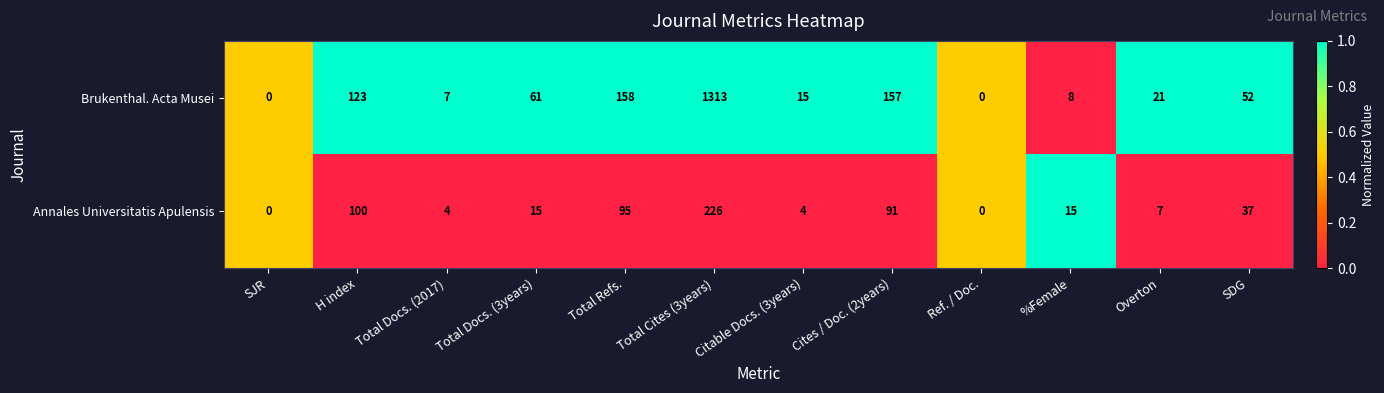

The value of Annales Universitatis Apulensis at Total Docs. (3years) is 15. True or false?

True